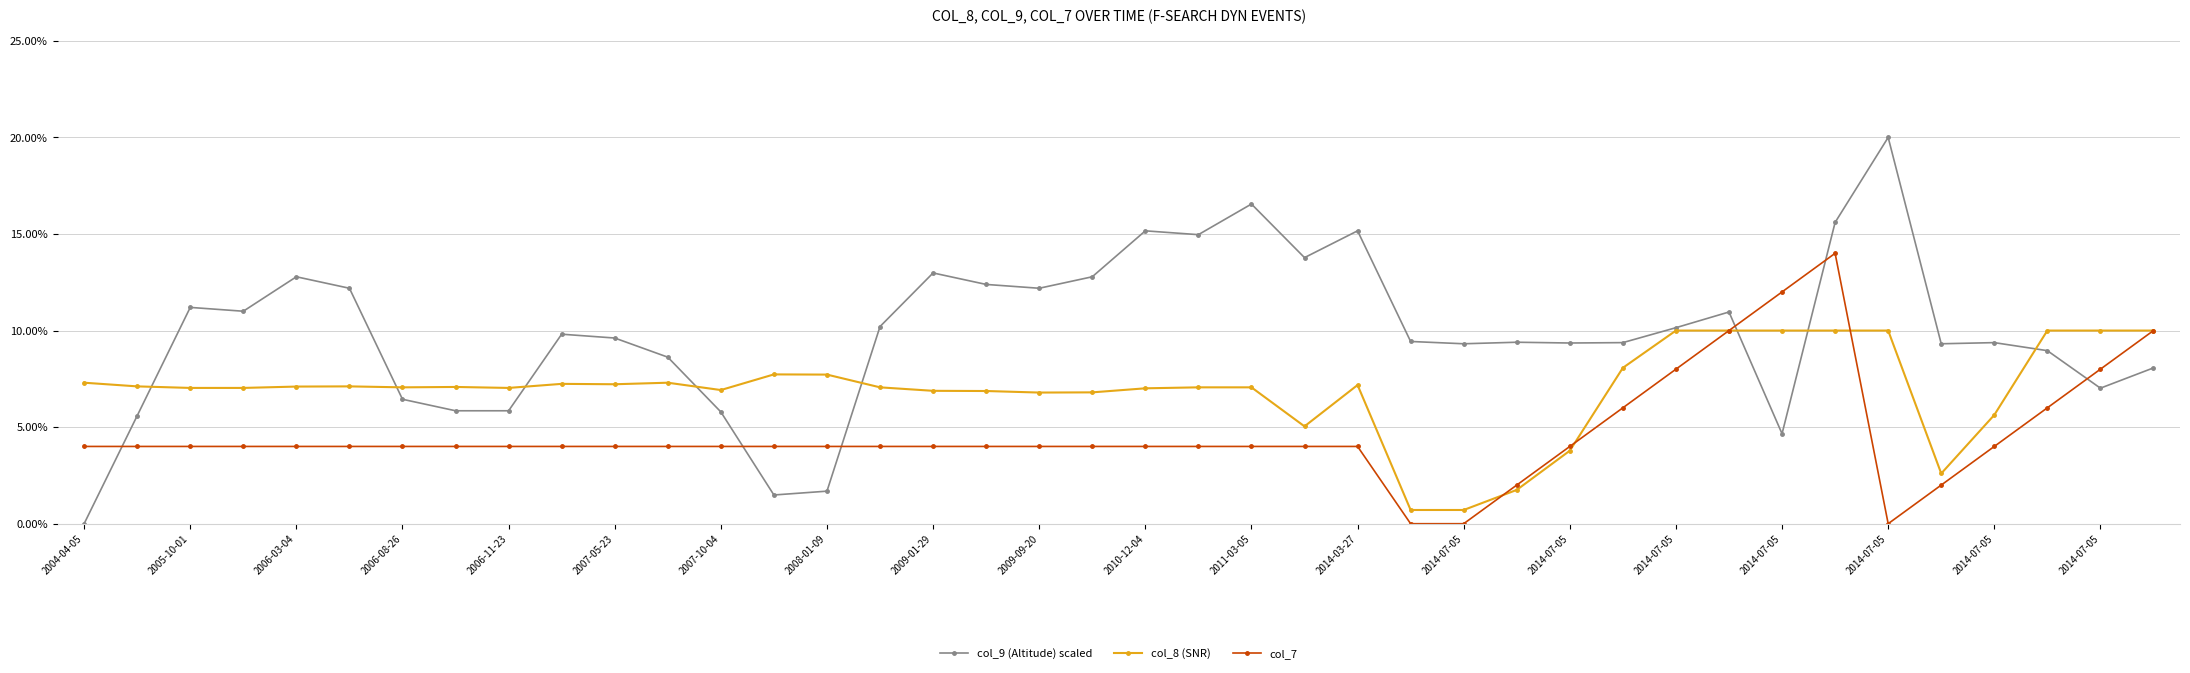

What is the value of the col_8 (SNR) point at the 30th from the left?

8.1